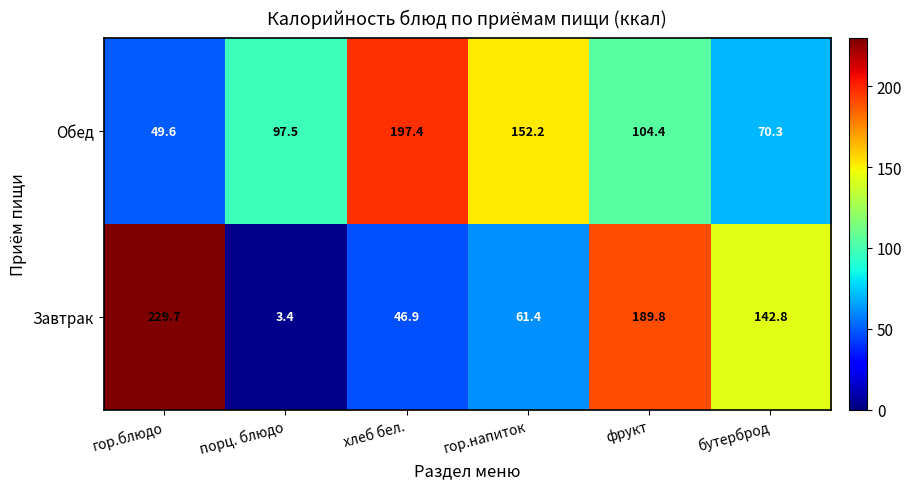

Is it true that Обед equals 97.5 at порц. блюдо?

True